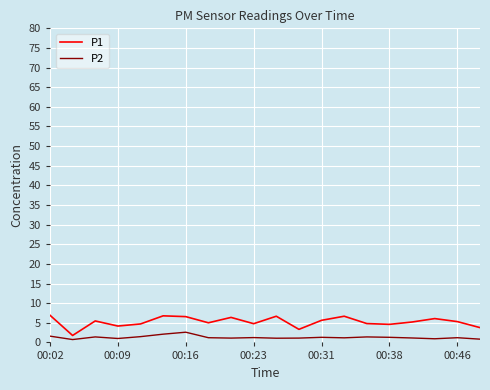

Which series has the largest range (max minus min)?

P1